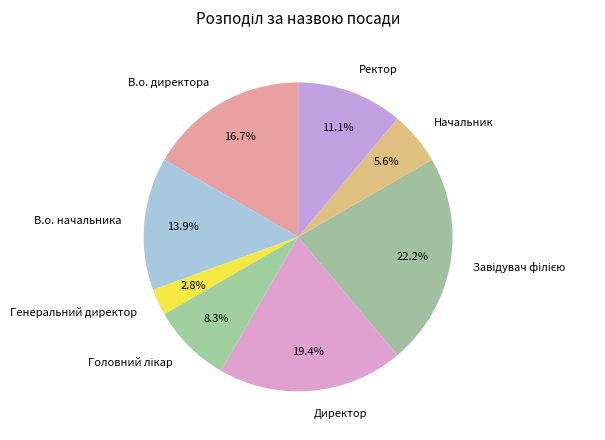

The В.о. начальника slice represents 14% of the pie. True or false?

True